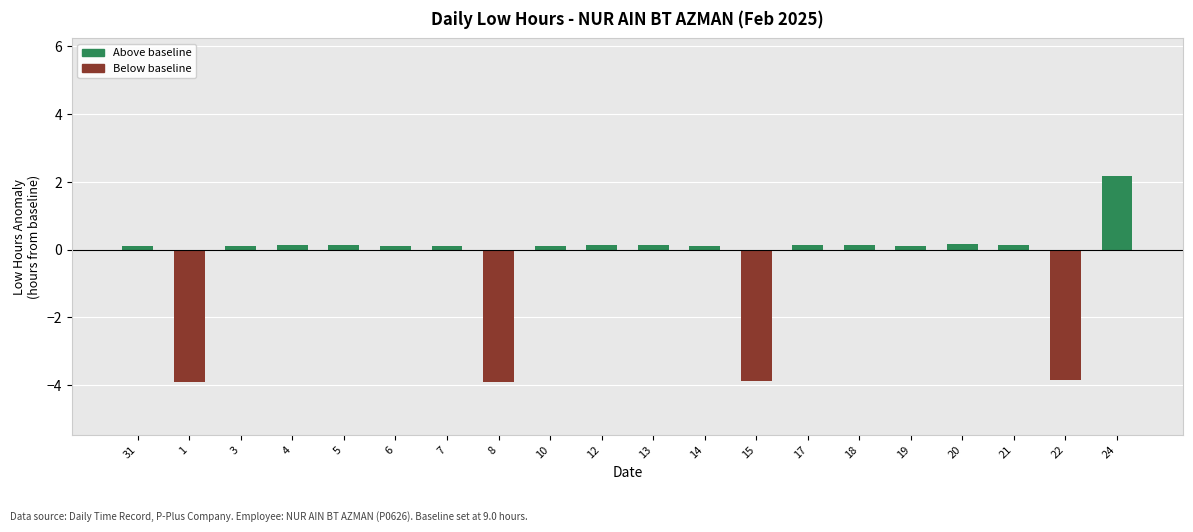

How many positive values are there?

16